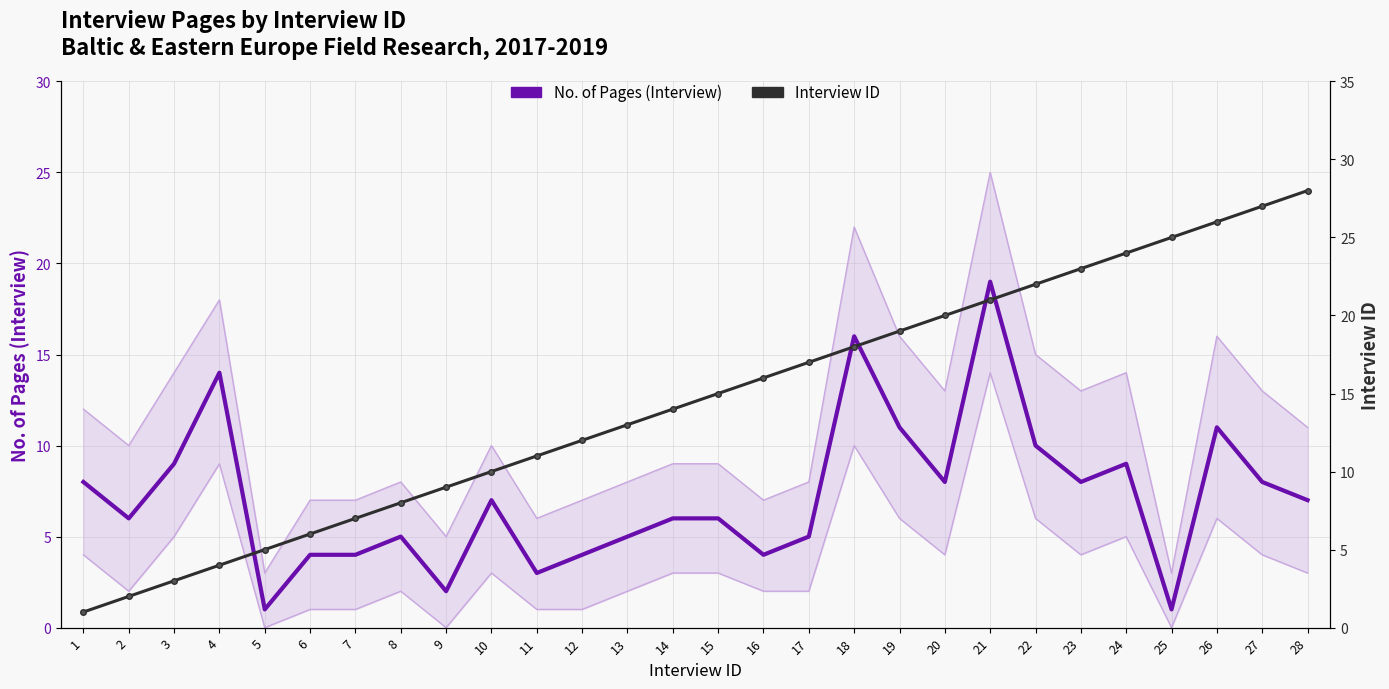

Which category has the lowest value across all series?

5